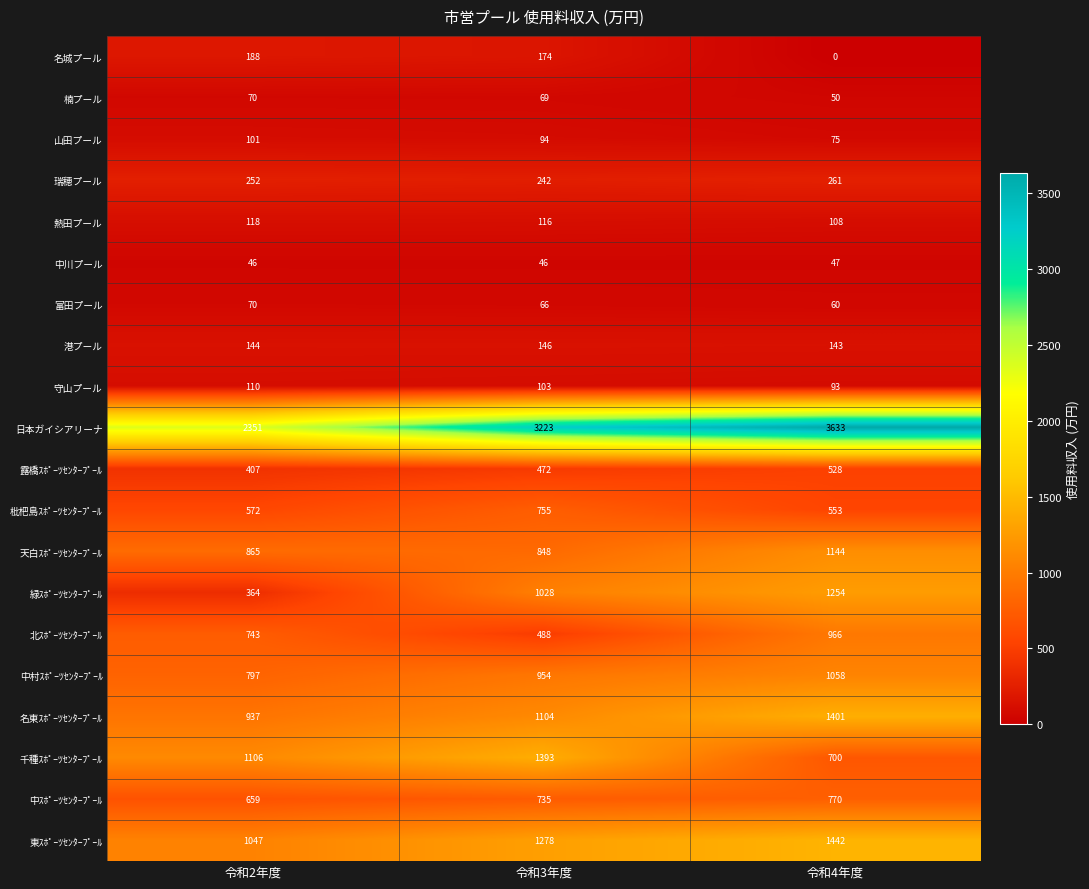

Where does the 楠プール series first go above 69?

令和2年度